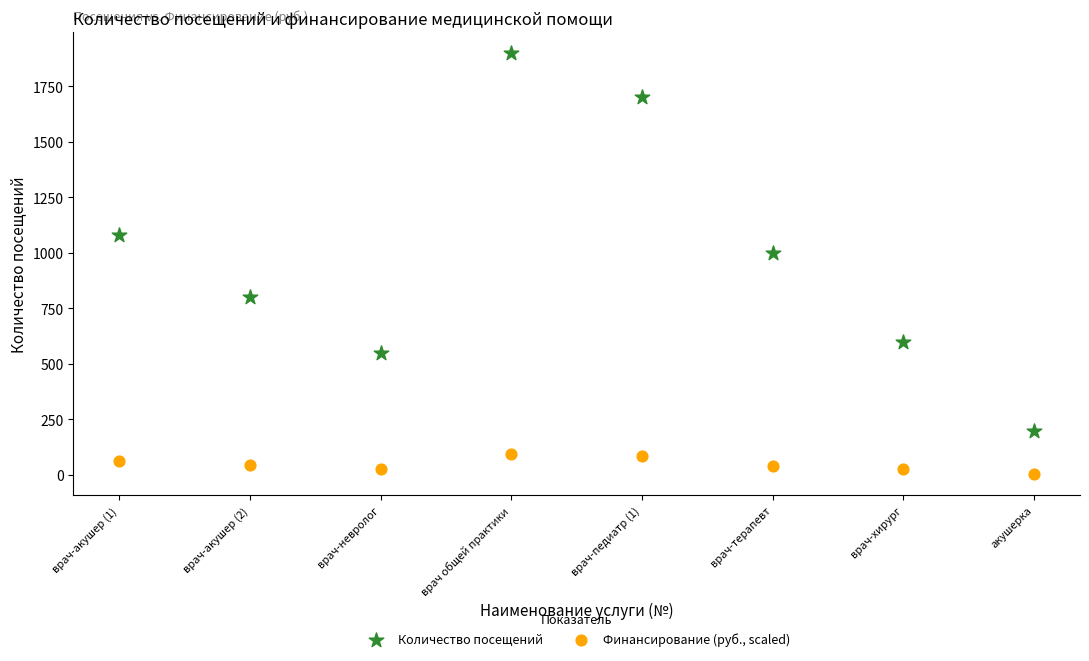

Across all series, what Y value is closest to 951?

1000.0